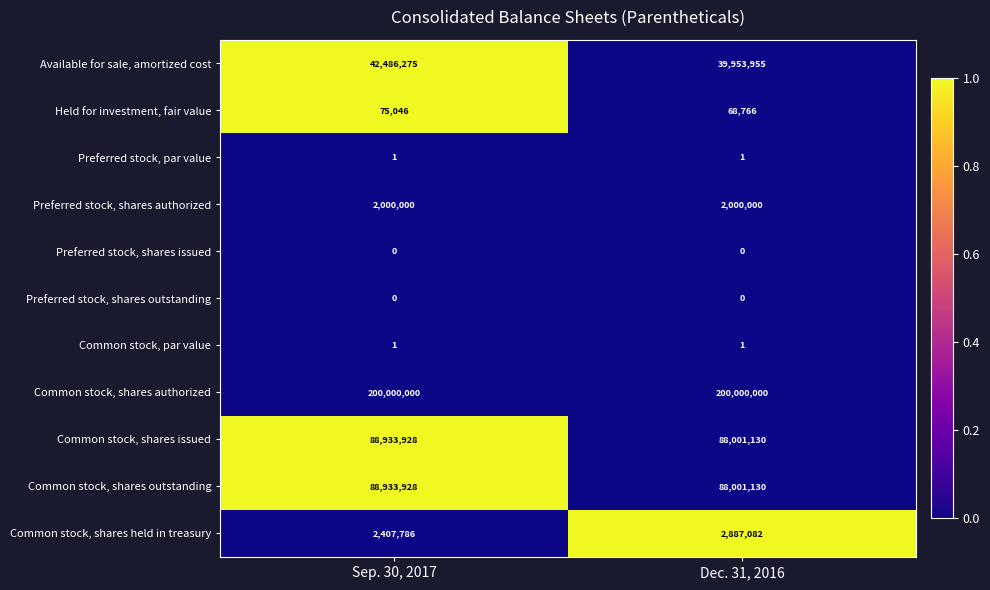

True or false: Held for investment, fair value has a value of 75046 at Sep. 30, 2017.

True